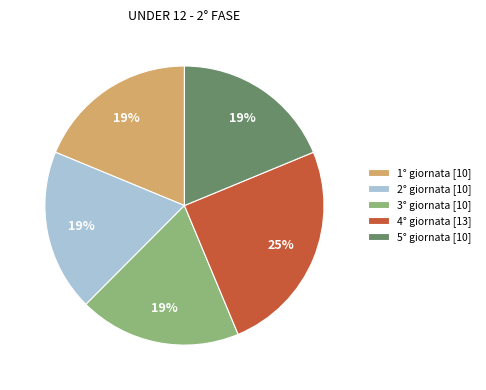

Does 3° giornata account for over 50% of the chart?

No